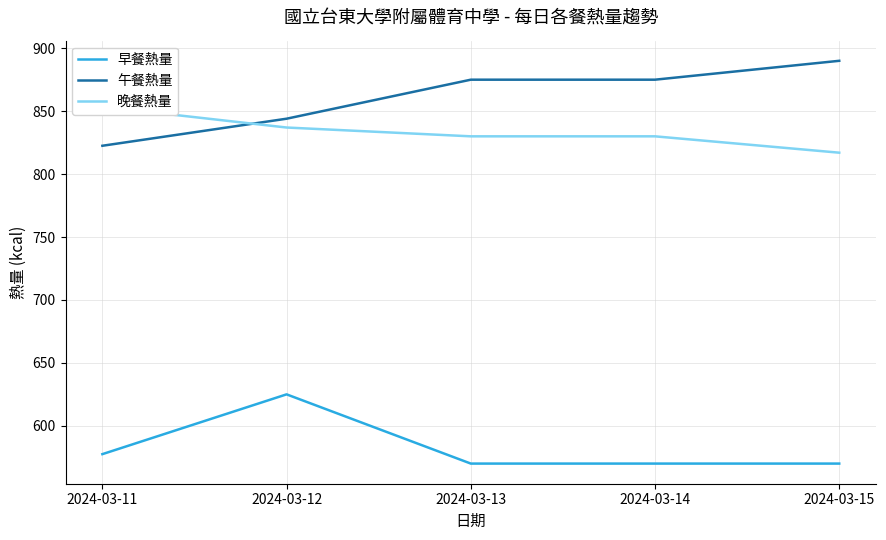

At which label does 午餐熱量 first exceed 875?

2024-03-15